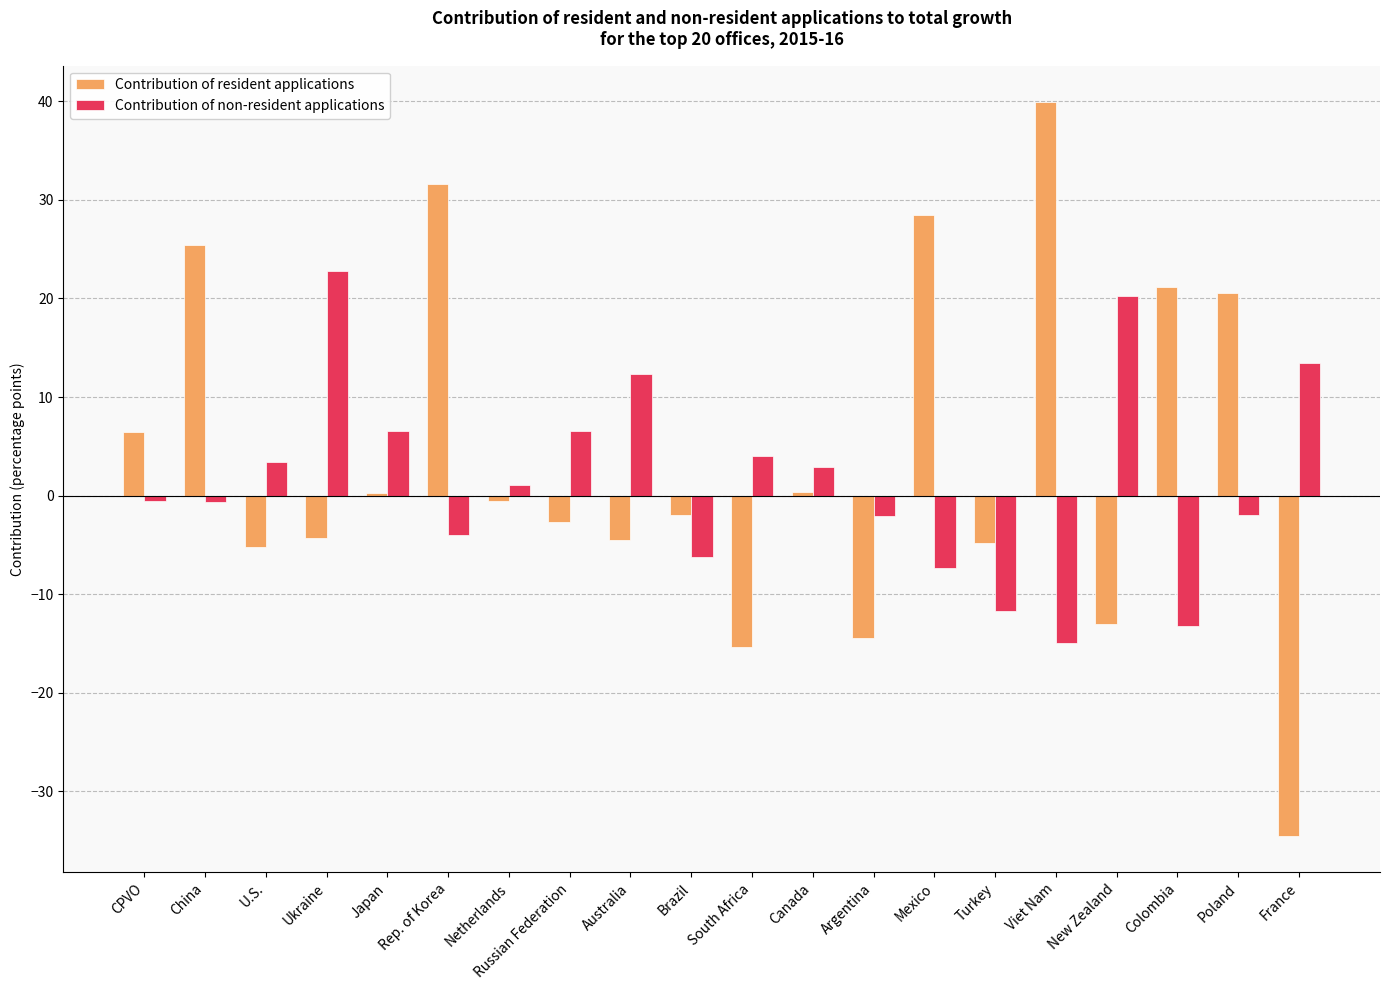

Are the bars grouped side by side (vs. stacked)?

Yes